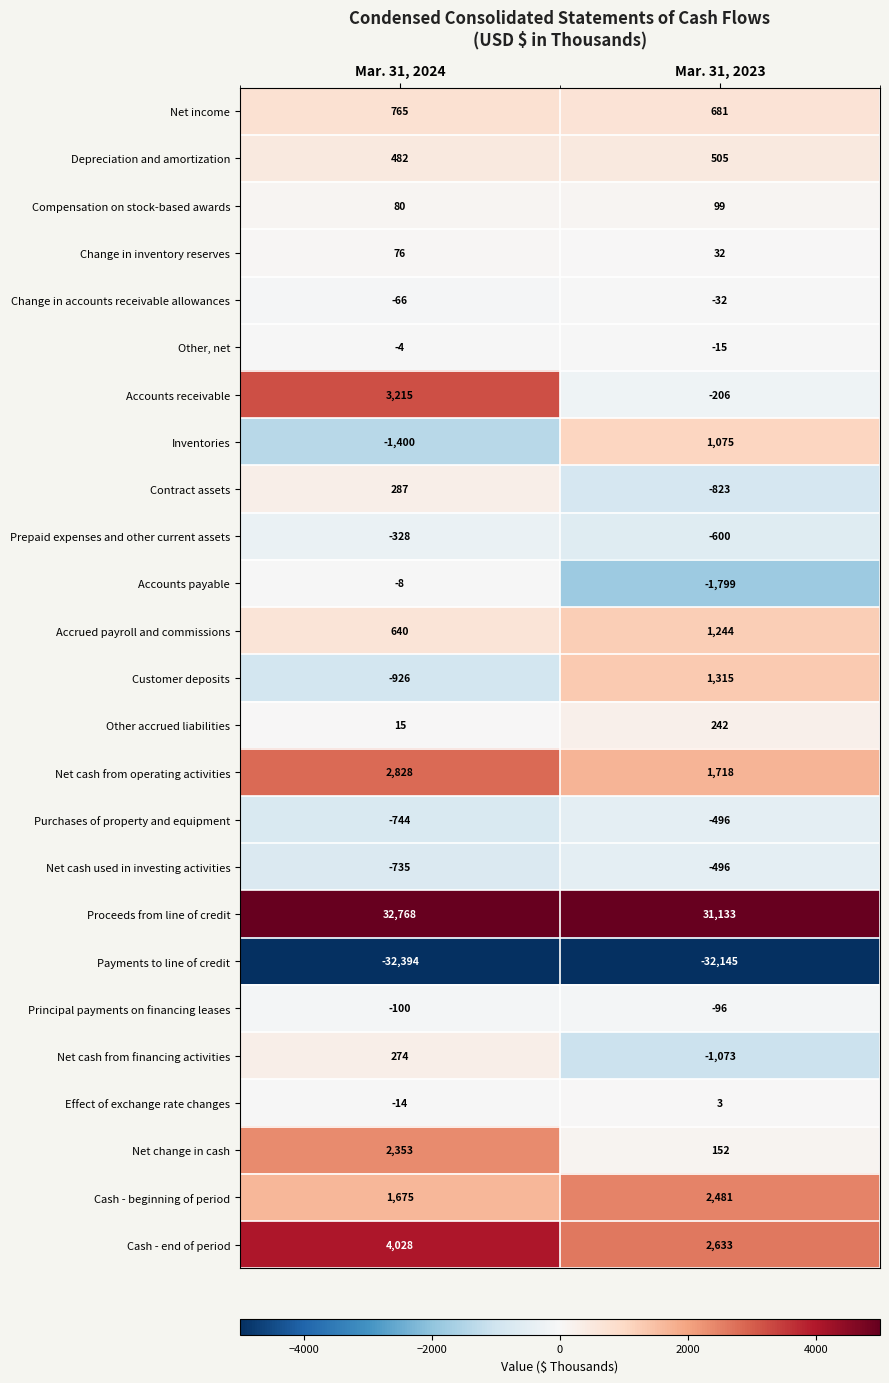

Which series has the largest total across all categories?

Proceeds from line of credit